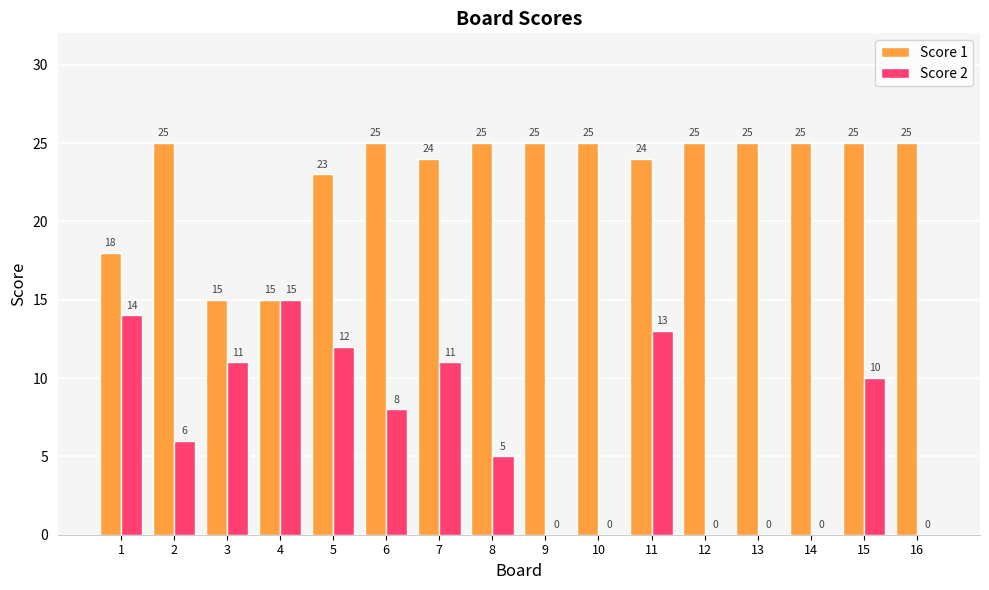

What is the spread (max minus min) of values at 10?

25